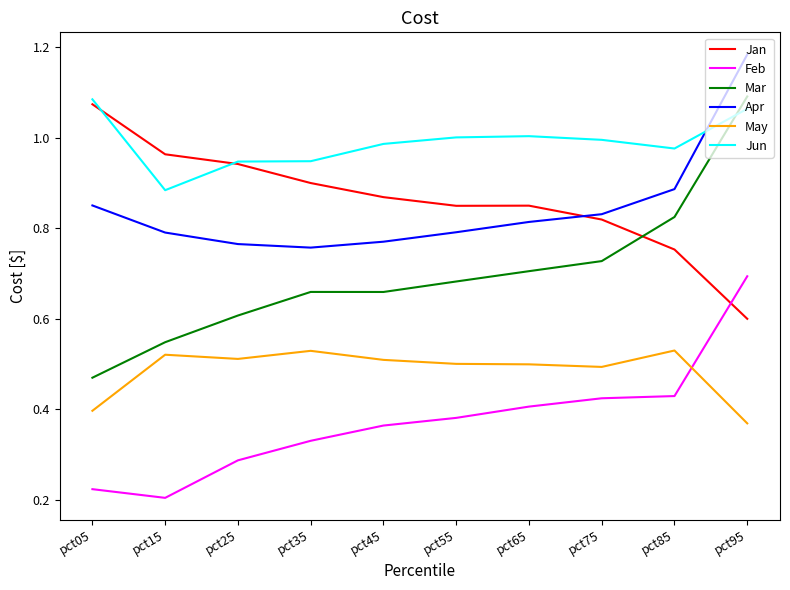

Which series has the widest spread of values?

Mar